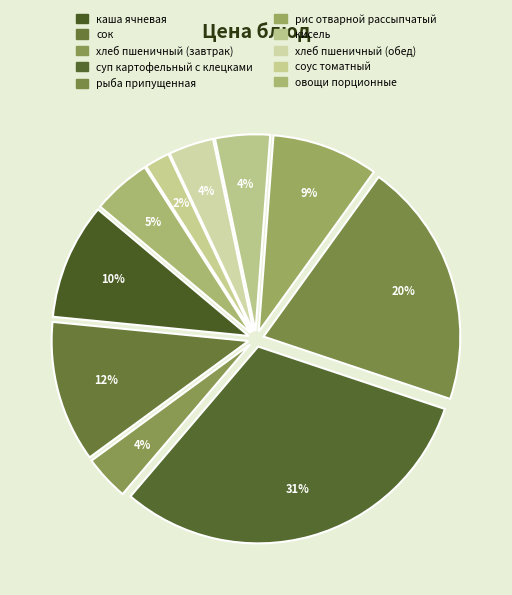

Between каша ячневая and овощи порционные, which is larger?

каша ячневая